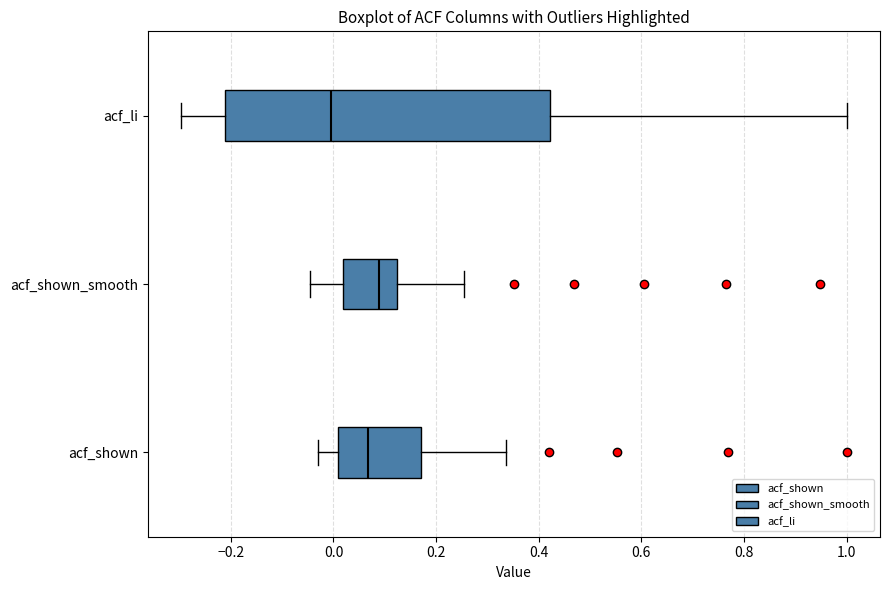

Where does the median line of the box for acf_shown sit on the x-axis? The values are not printed on the chart, so give them approximately, as read against the axis.

0.06